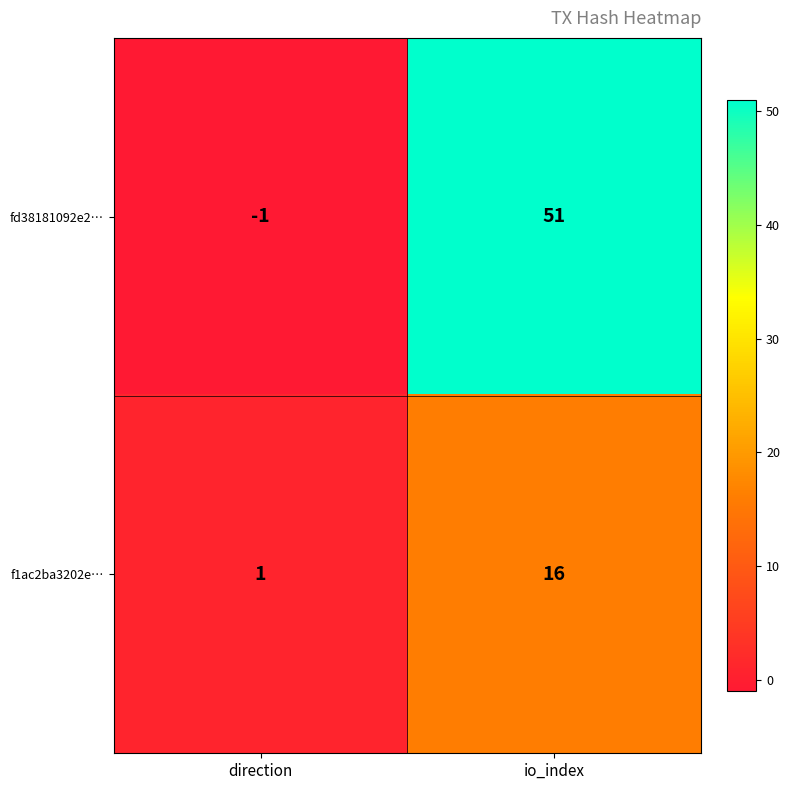

What is the minimum value shown in the chart?

-1